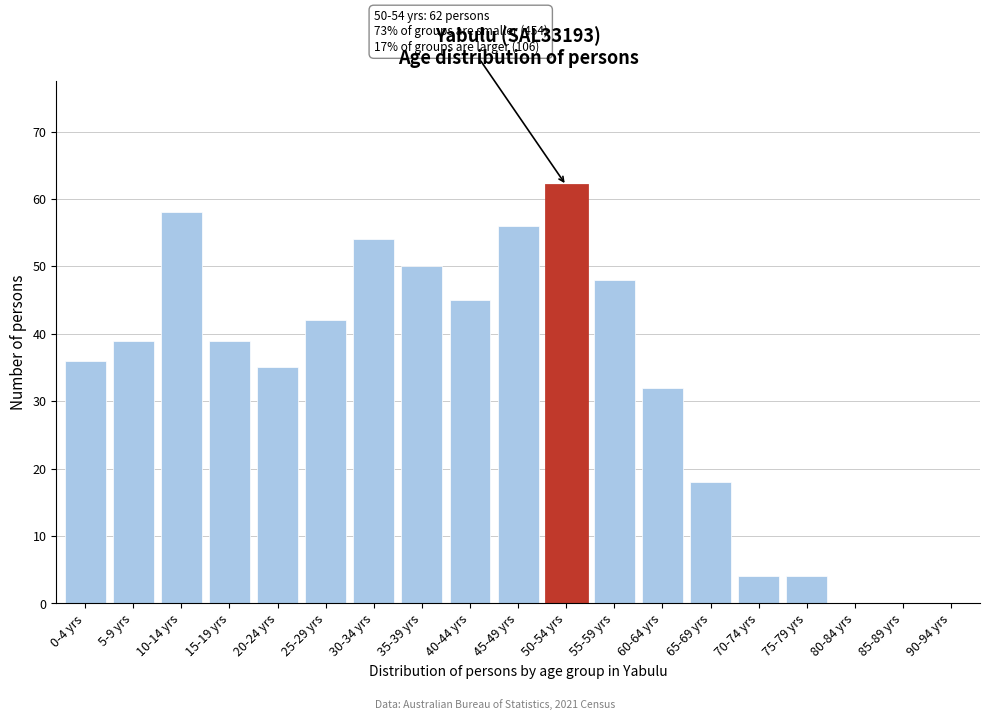

Reading left to right, extract all data points from this chart.

0-4 yrs=36	5-9 yrs=39	10-14 yrs=58	15-19 yrs=39	20-24 yrs=35	25-29 yrs=42	30-34 yrs=54	35-39 yrs=50	40-44 yrs=45	45-49 yrs=56	50-54 yrs=62	55-59 yrs=48	60-64 yrs=32	65-69 yrs=18	70-74 yrs=4	75-79 yrs=4	80-84 yrs=0	85-89 yrs=0	90-94 yrs=0